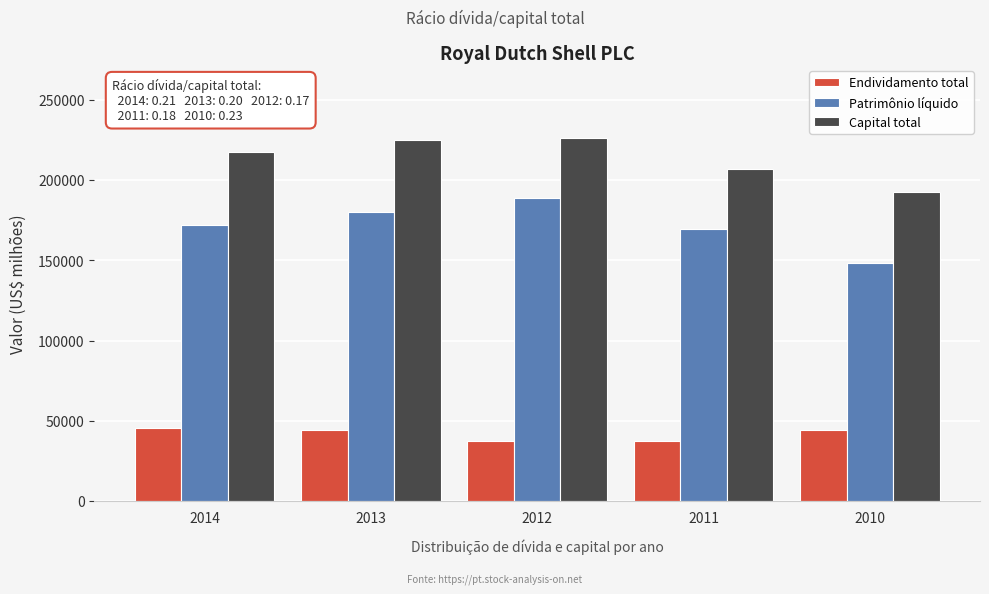

What is the difference between the highest and lowest values at 2011?

169517